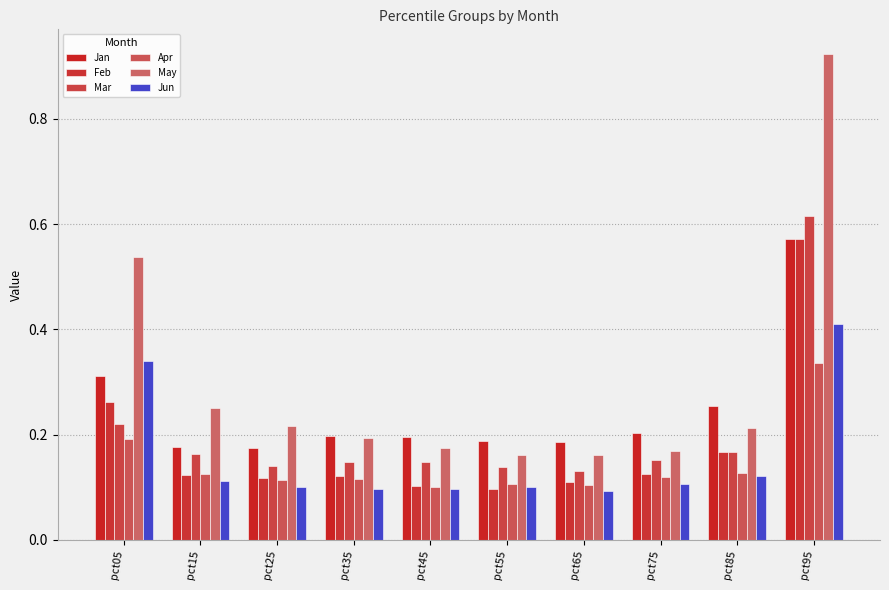

Are the bars grouped side by side (vs. stacked)?

Yes